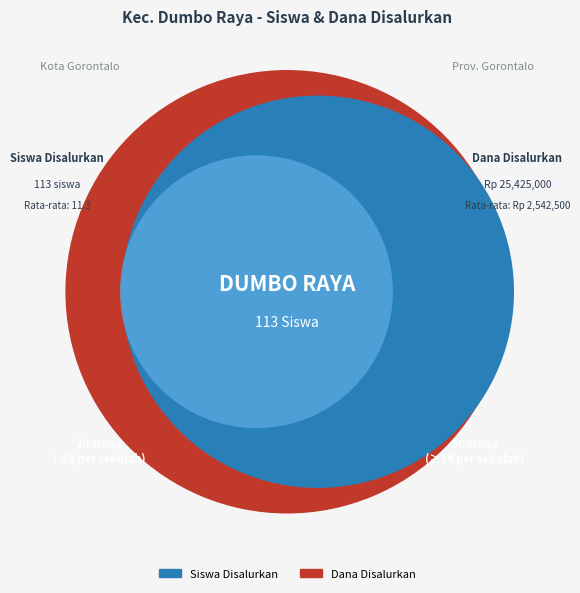

To the nearest percent, what portion does SDN NO. 49 DUMBO RAYA GORONTALO represent?

12%